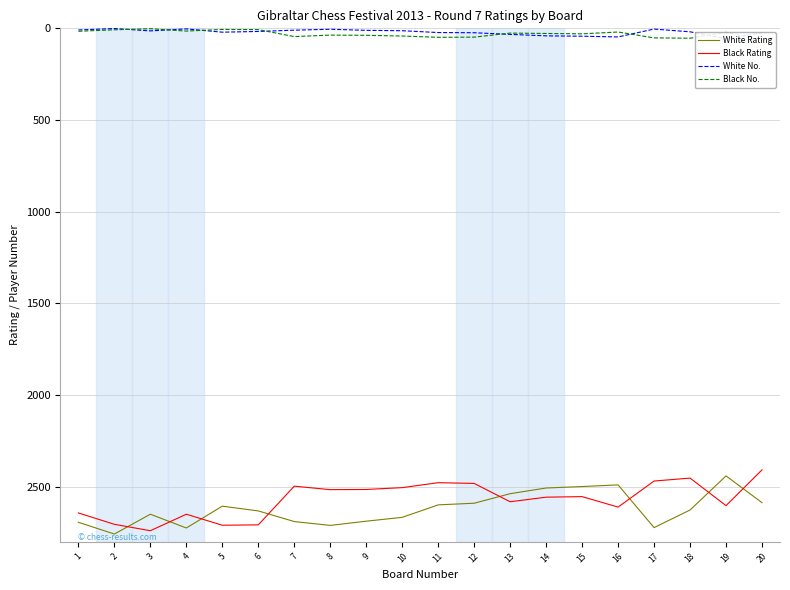

True or false: White No. has more than 2 interior local peaks.

True